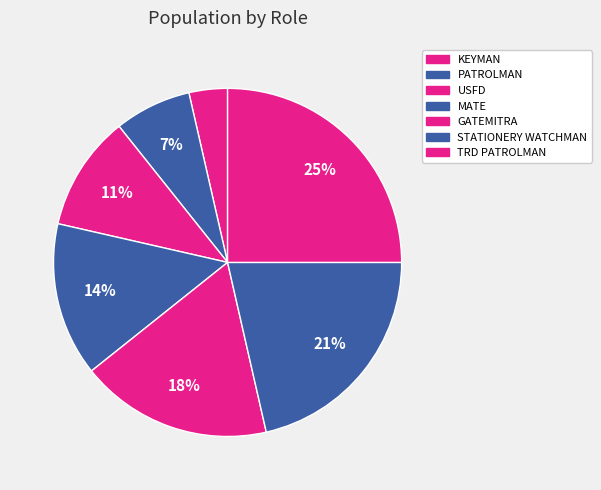

What is the total percentage of STATIONERY WATCHMAN and PATROLMAN?

28.6%